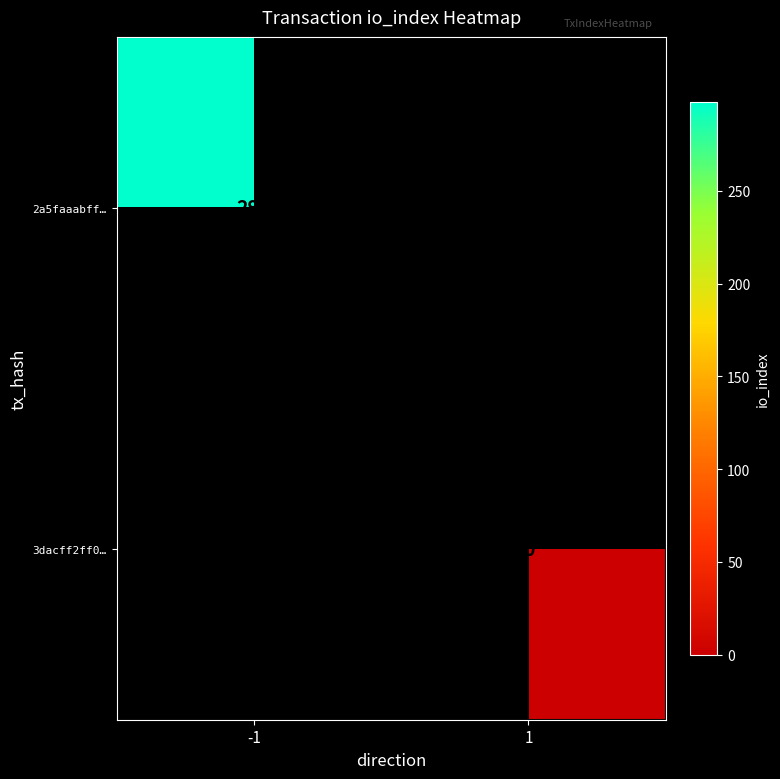

The 2a5faaabff… series shows 464 at -1. True or false?

False